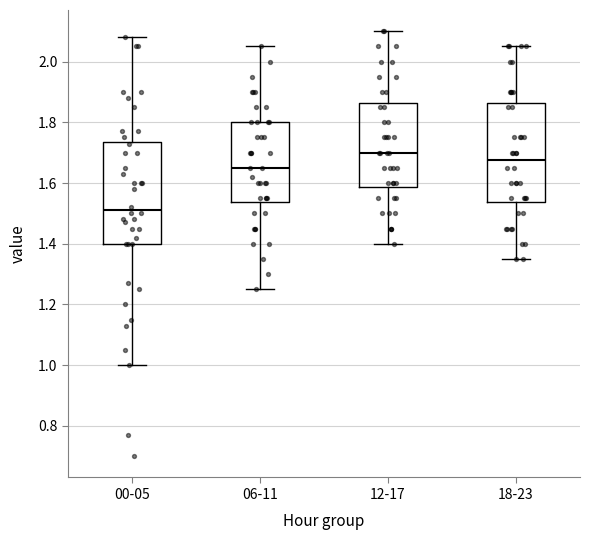

Where does the median line of the box for 18-23 sit on the y-axis? The values are not printed on the chart, so give them approximately, as read against the axis.

1.68